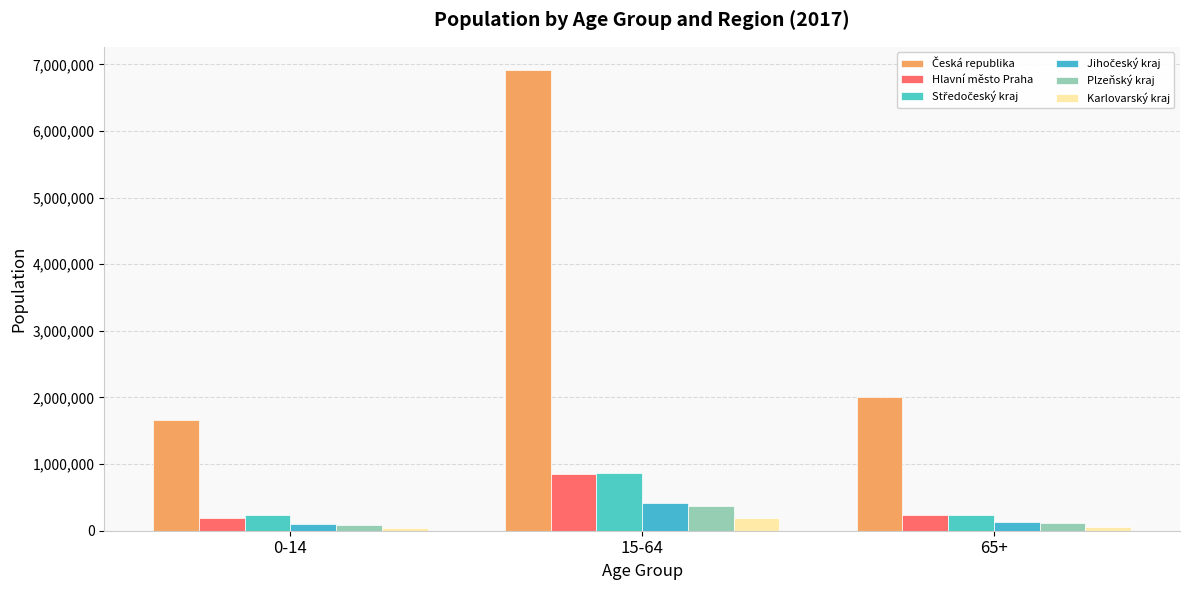

Reading left to right, list all the values displayed in this chart.

Česká republika: 1658662	6916867	2013997
Hlavní město Praha: 197943	847859	240752
Středočeský kraj: 234122	872856	238786
Jihočeský kraj: 99633	416048	123499
Plzeňský kraj: 88267	378436	112525
Karlovarský kraj: 44382	194969	56755